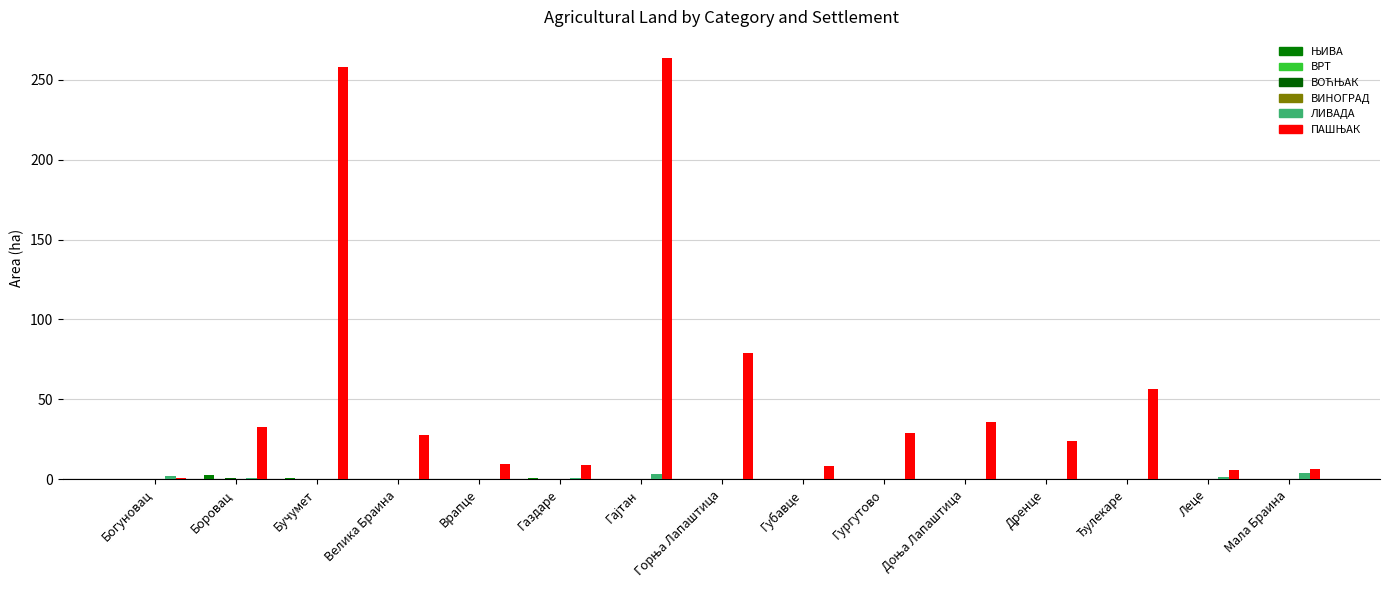

What is the difference between the maximum and minimum values in the ПАШЊАК series?

262.7